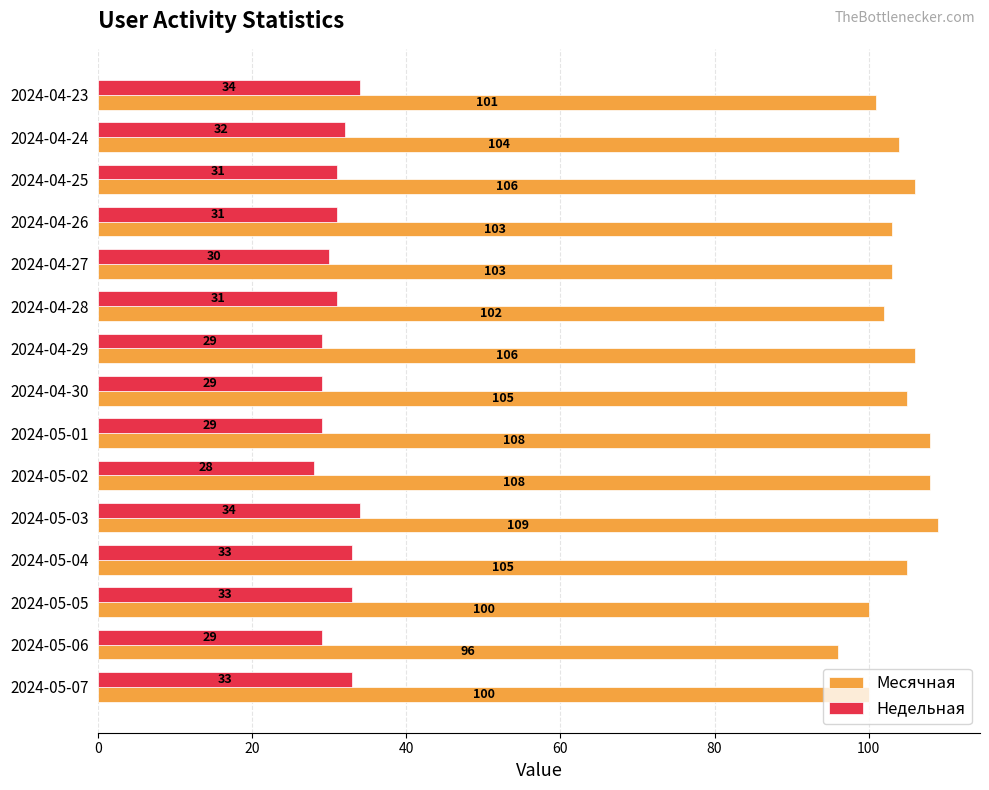

At how many categories does at least one series exceed 49?

15